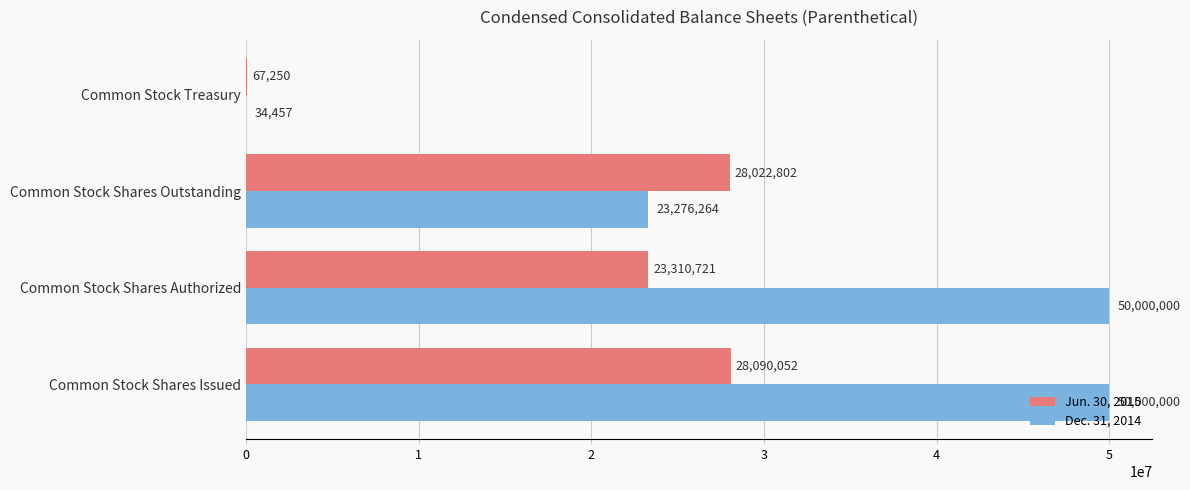

What is the maximum value for Dec. 31, 2014?

50000000